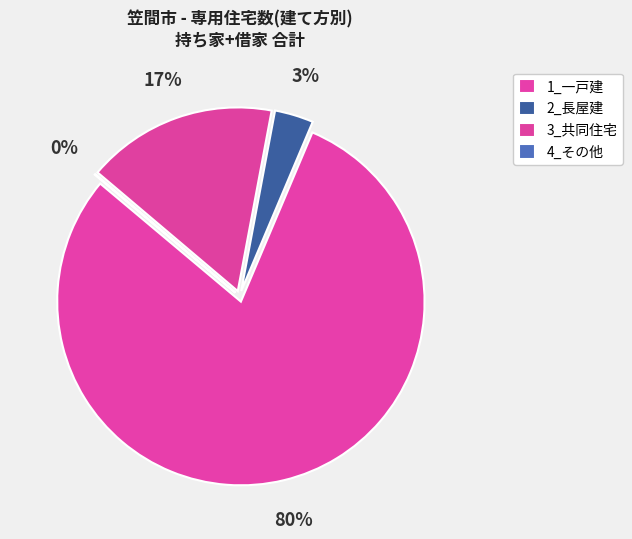

The 3_共同住宅 slice represents 26% of the pie. True or false?

False